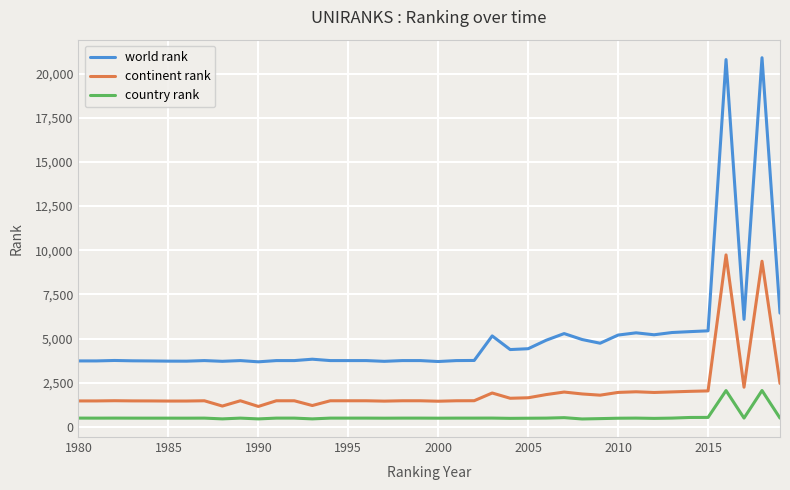

Which series has the widest spread of values?

world rank